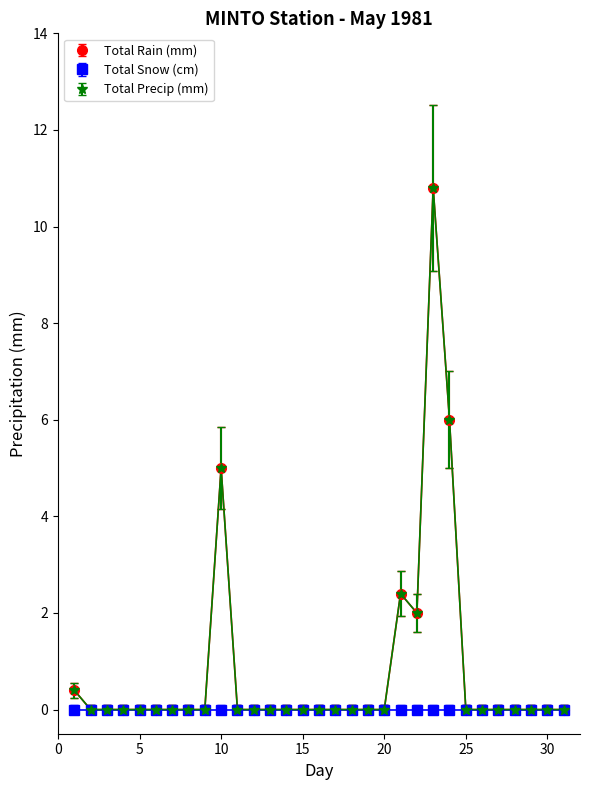

Does the chart have visible grid lines?

No